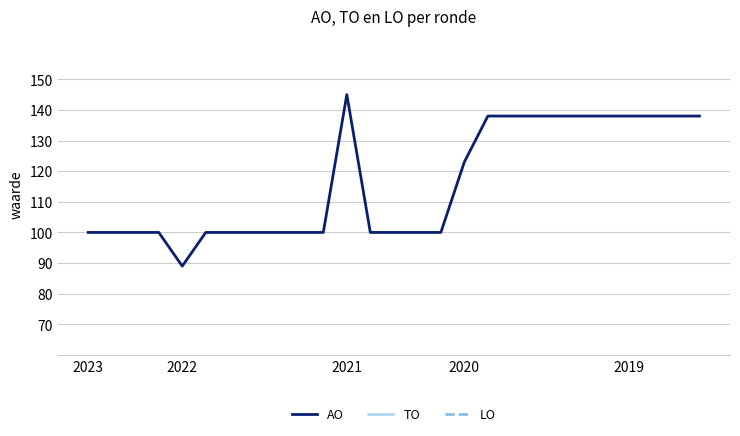

True or false: AO and LO intersect in this chart.

False